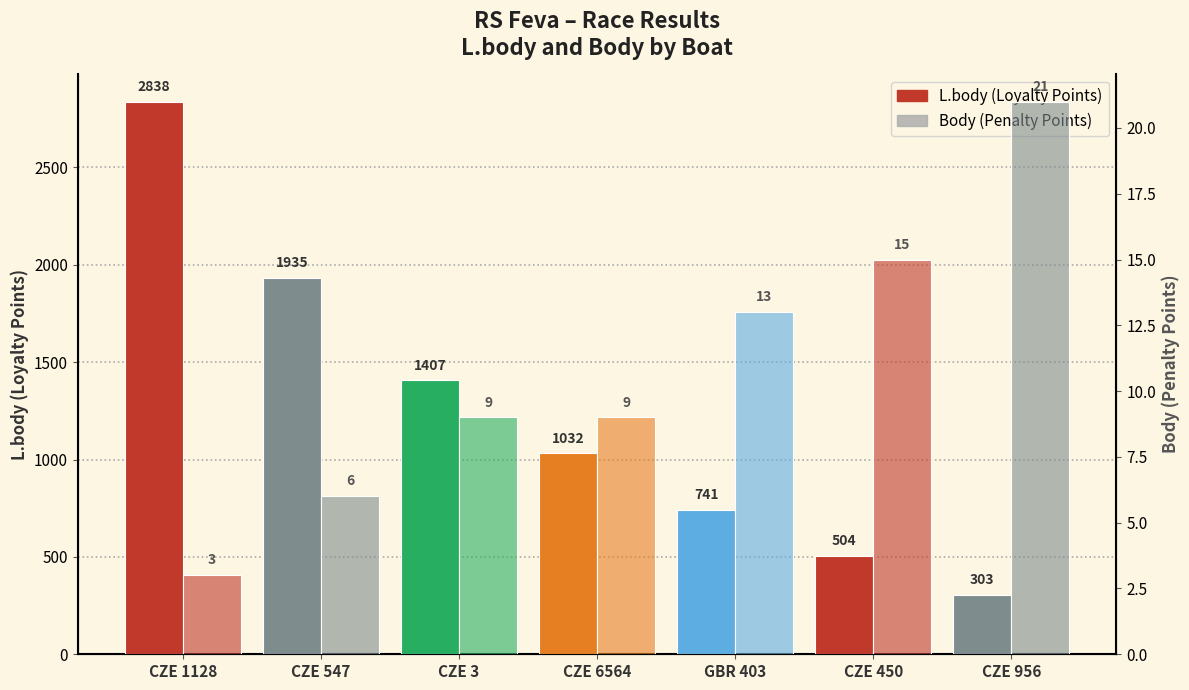

At how many categories does at least one series exceed 2133?

1